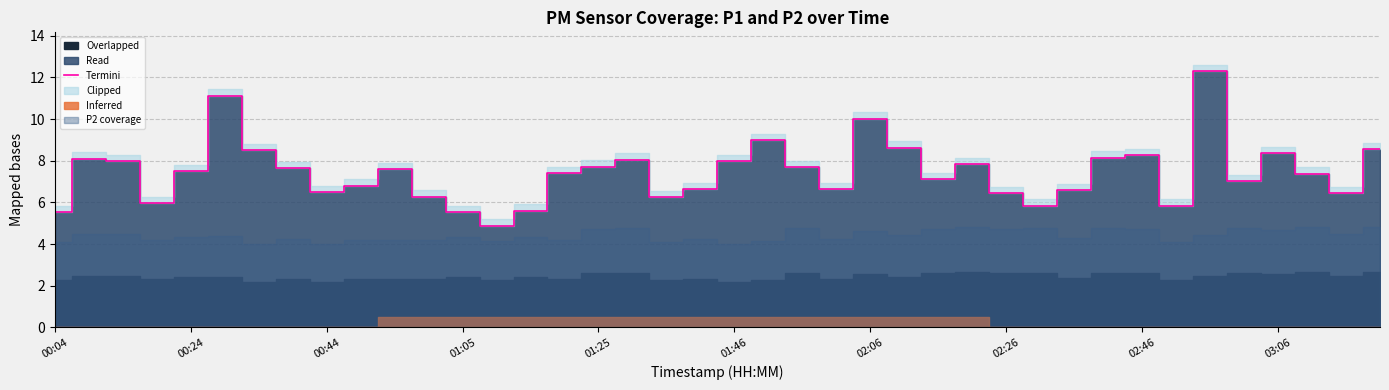

The Termini series shows 8.3 at 02:46. True or false?

True